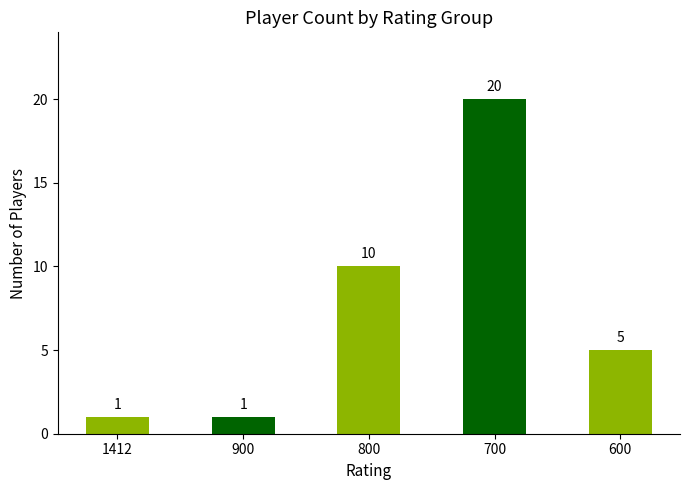

What is the change in value from 1412 to 800?

+9